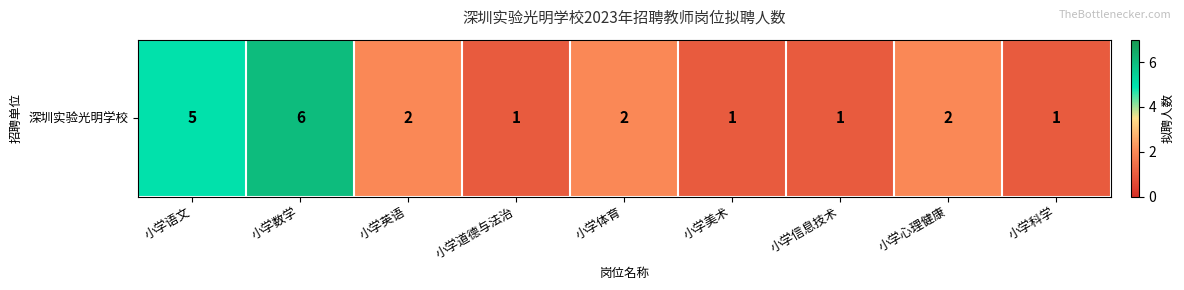

Which label corresponds to the largest value in the chart?

小学数学